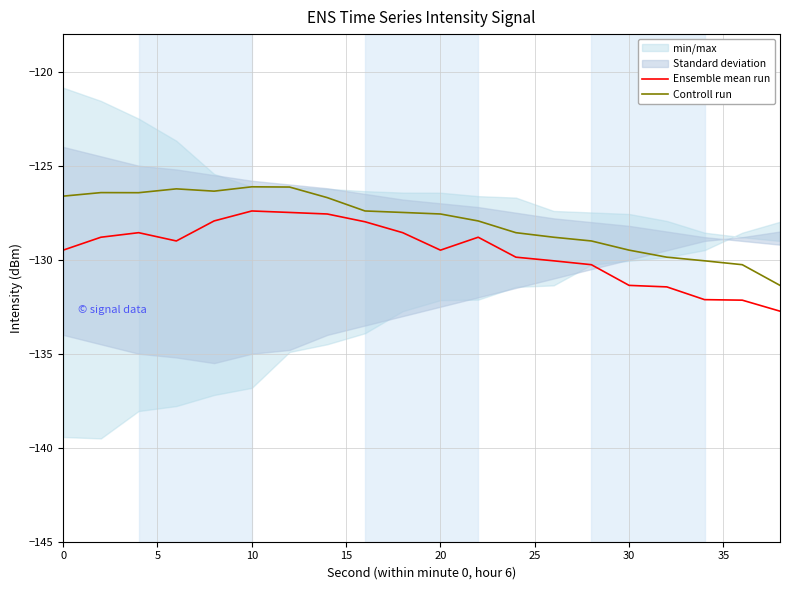

True or false: Controll run and Ensemble mean run cross at least once.

False